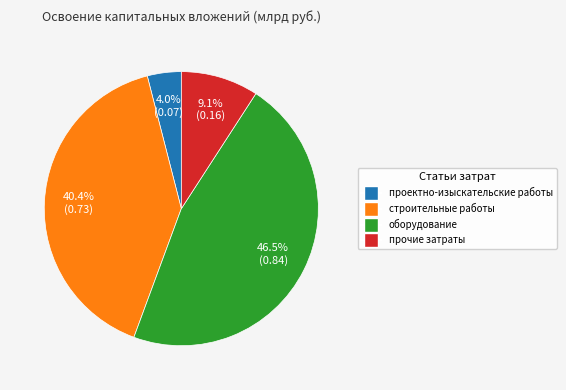

Which category has the biggest portion of the pie?

оборудование